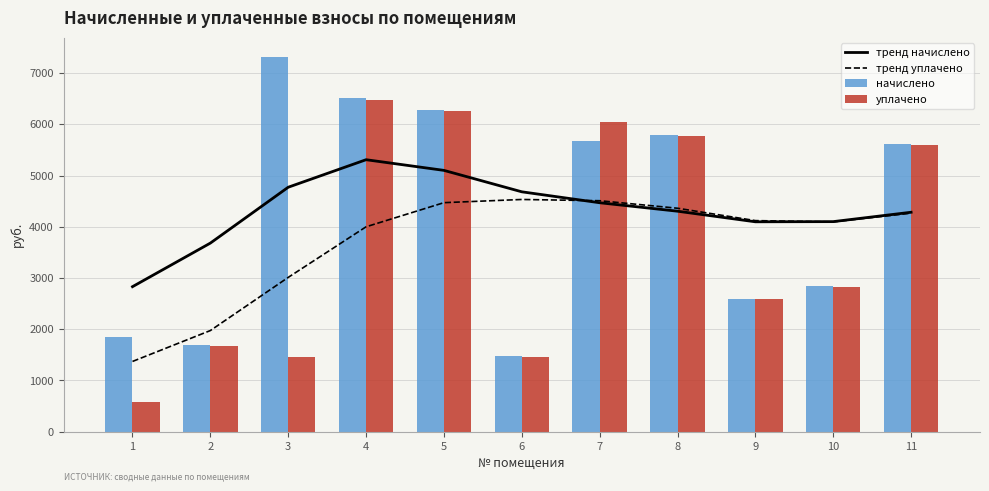

Rank the series at 4 from lowest to highest value.

тренд уплачено, тренд начислено